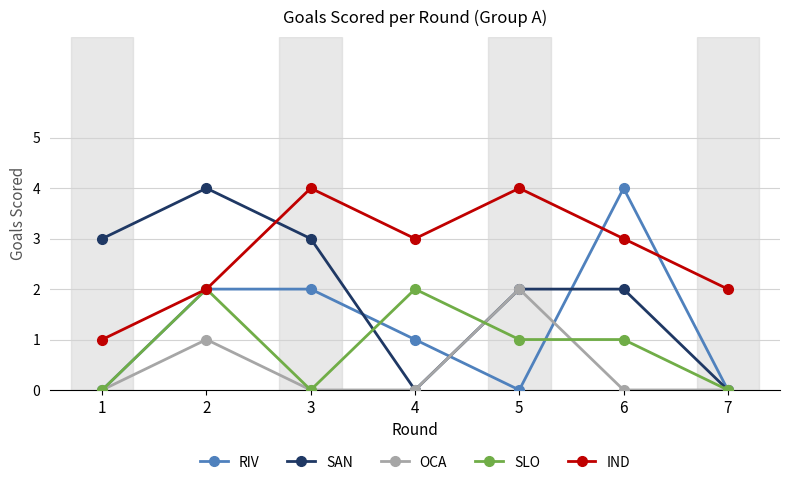

What is the difference between the second highest and minimum values in the SLO series?

2